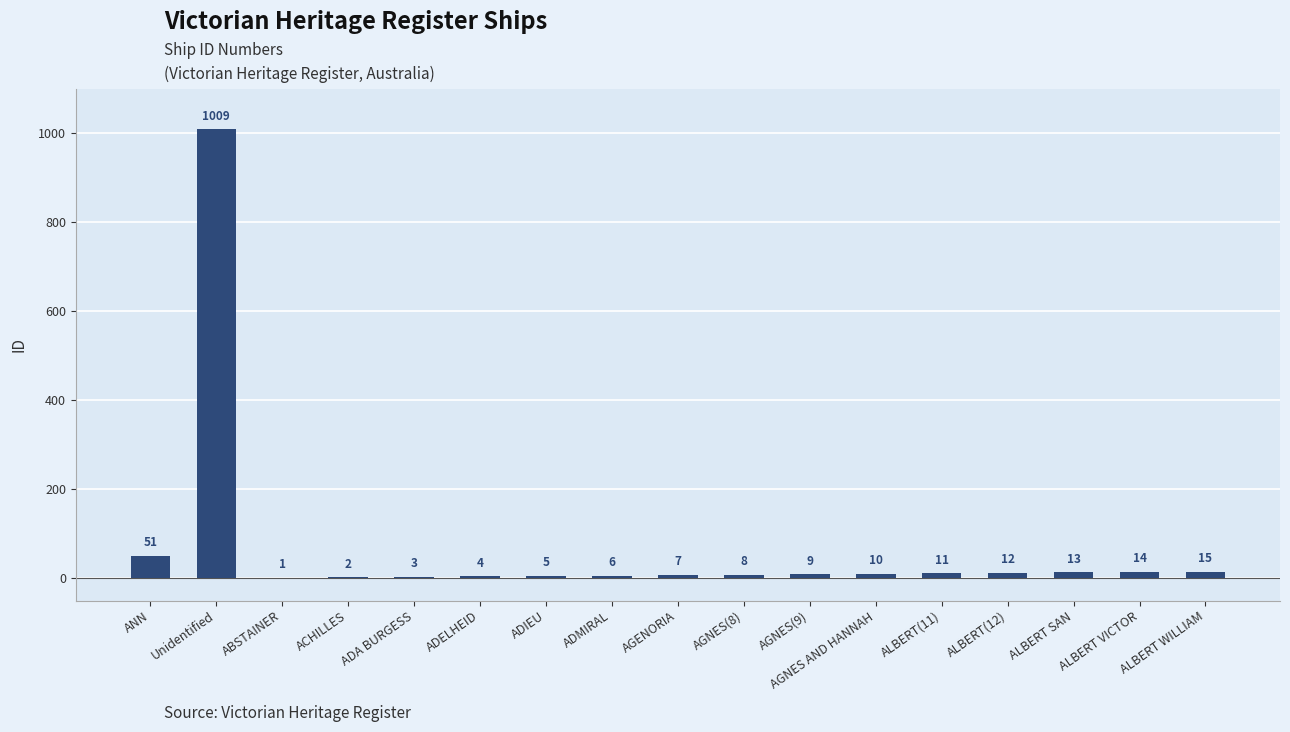

What is the approximate value at AGENORIA?

7